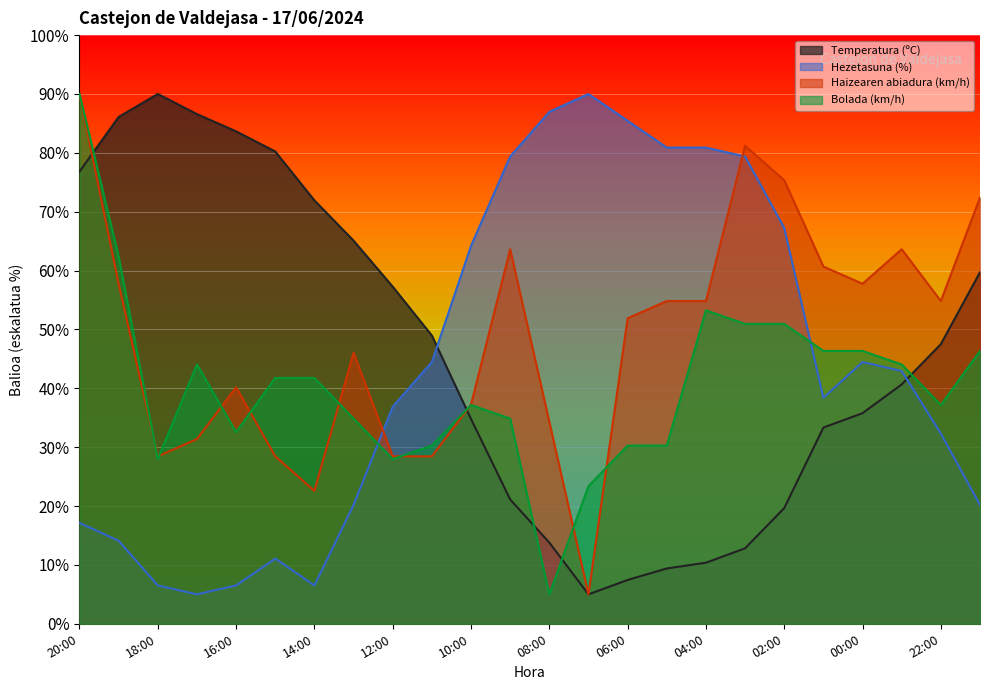

Reading right to left, list all the values displayed in this chart.

Temperatura (ºC): 59.7	47.5	40.7	35.8	33.3	19.7	12.8	10.4	9.4	7.4	5.0	13.8	21.1	34.8	49.0	57.3	65.1	71.9	80.2	83.6	86.6	90.0	86.1	76.8
Hezetasuna (%): 20.2	32.3	42.9	44.5	38.4	67.2	79.4	80.9	80.9	85.4	90.0	87.0	79.4	64.2	44.5	36.9	20.2	6.5	11.1	6.5	5.0	6.5	14.1	17.1
Haizearen abiadura (km/h): 72.4	54.8	63.6	57.8	60.7	75.3	81.2	54.8	54.8	51.9	5.0	34.3	63.6	37.2	28.4	28.4	46.0	22.6	28.4	40.2	31.4	28.4	57.8	90.0
Bolada (km/h): 46.4	37.2	44.1	46.4	46.4	50.9	50.9	53.2	30.3	30.3	23.4	5.0	34.9	37.2	30.3	28.0	34.9	41.8	41.8	32.6	44.1	28.0	62.4	90.0